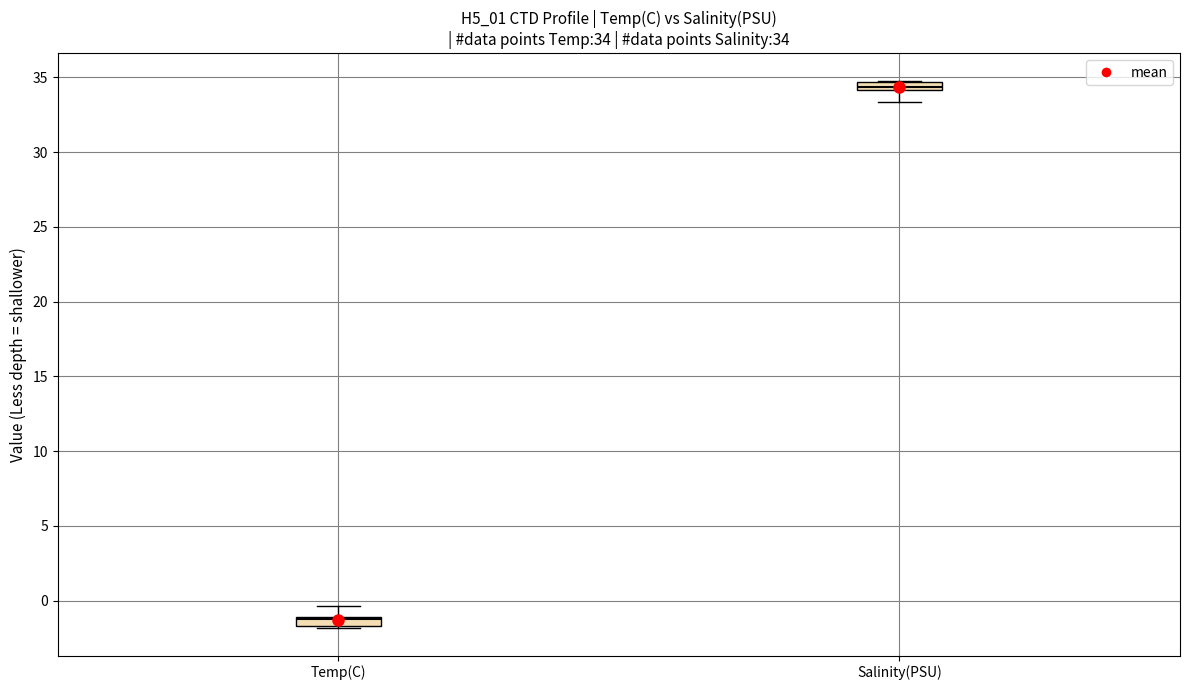

Which box has the highest median line?

Salinity(PSU)